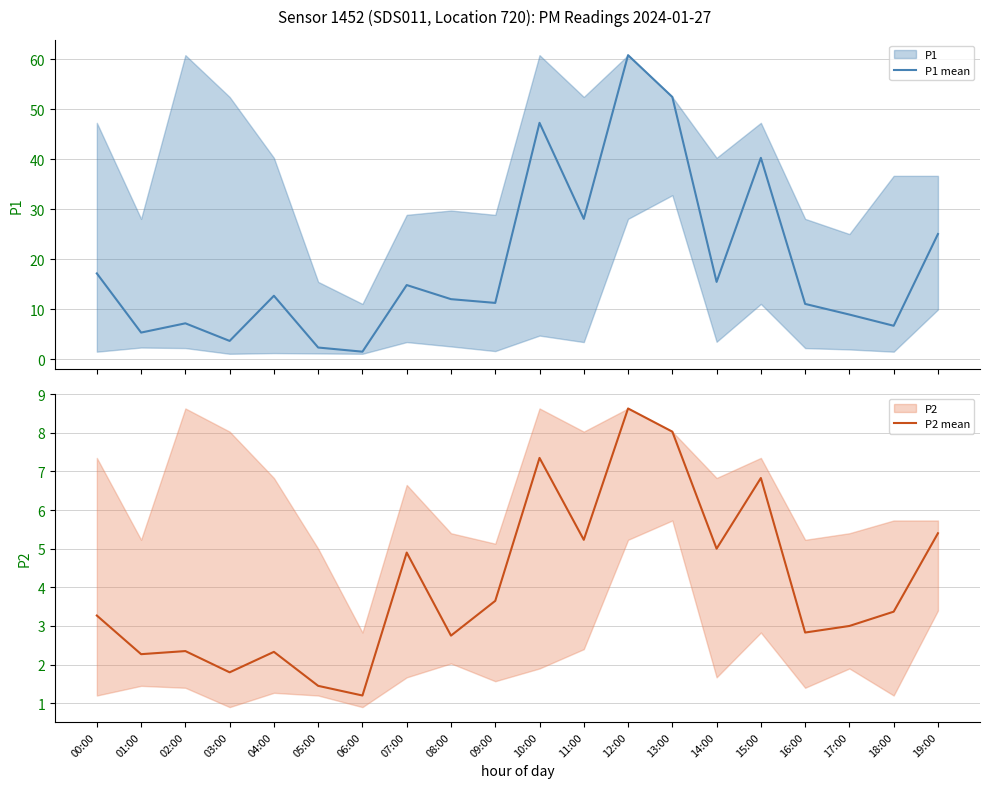

Which series has the largest range (max minus min)?

P1 mean